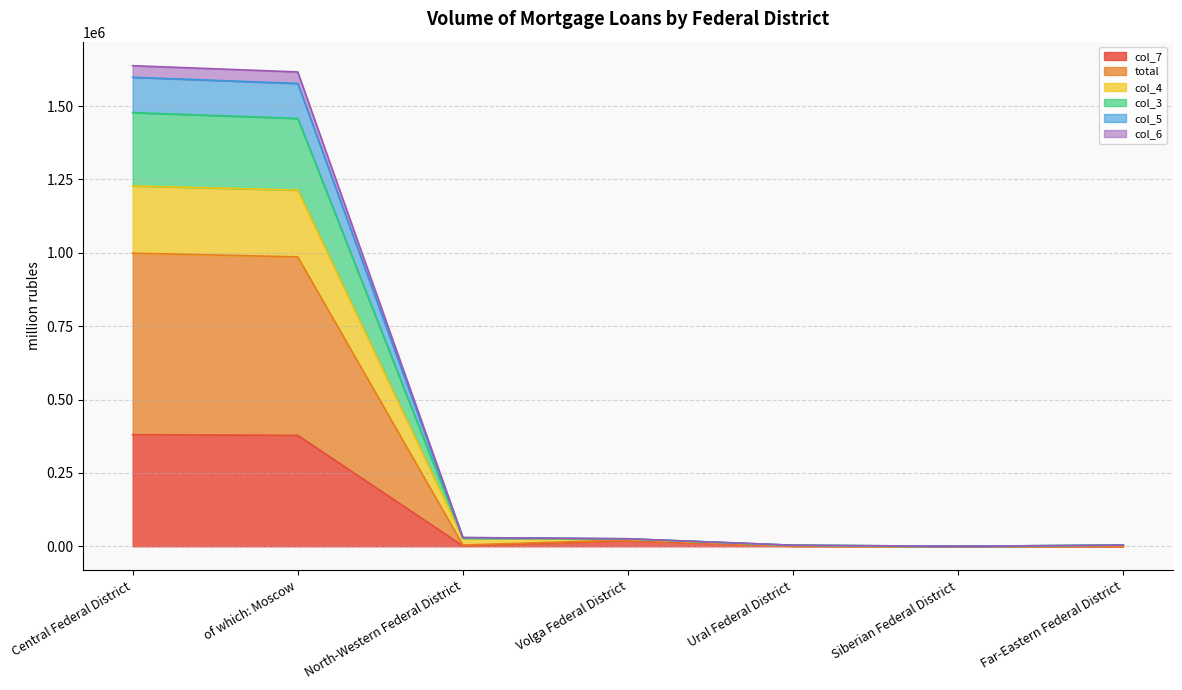

How many lines are shown in the chart?

6